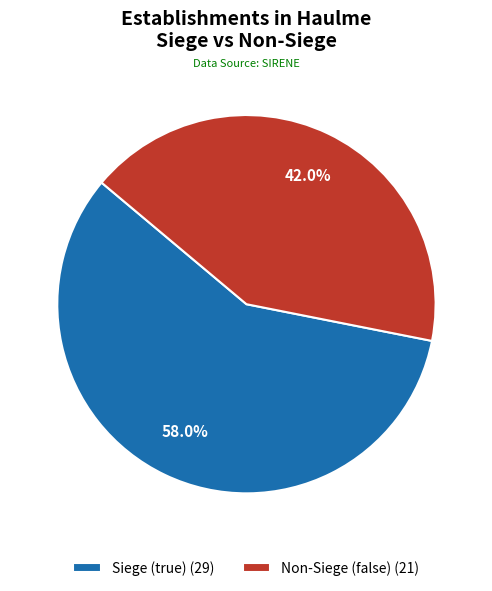

What percentage is NOT represented by Non-Siege (false) (21)?

58.0%